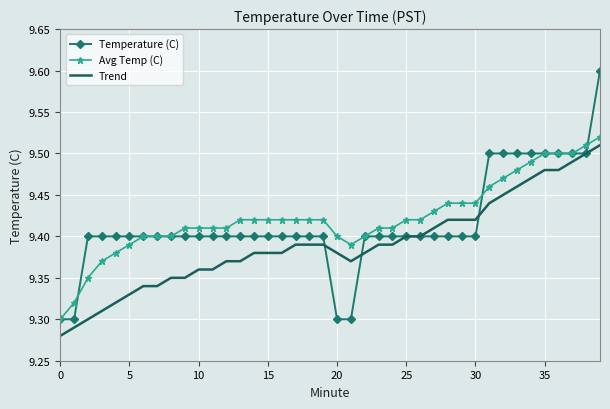

What are all the series names shown in the legend?

Temperature (C), Avg Temp (C), Trend